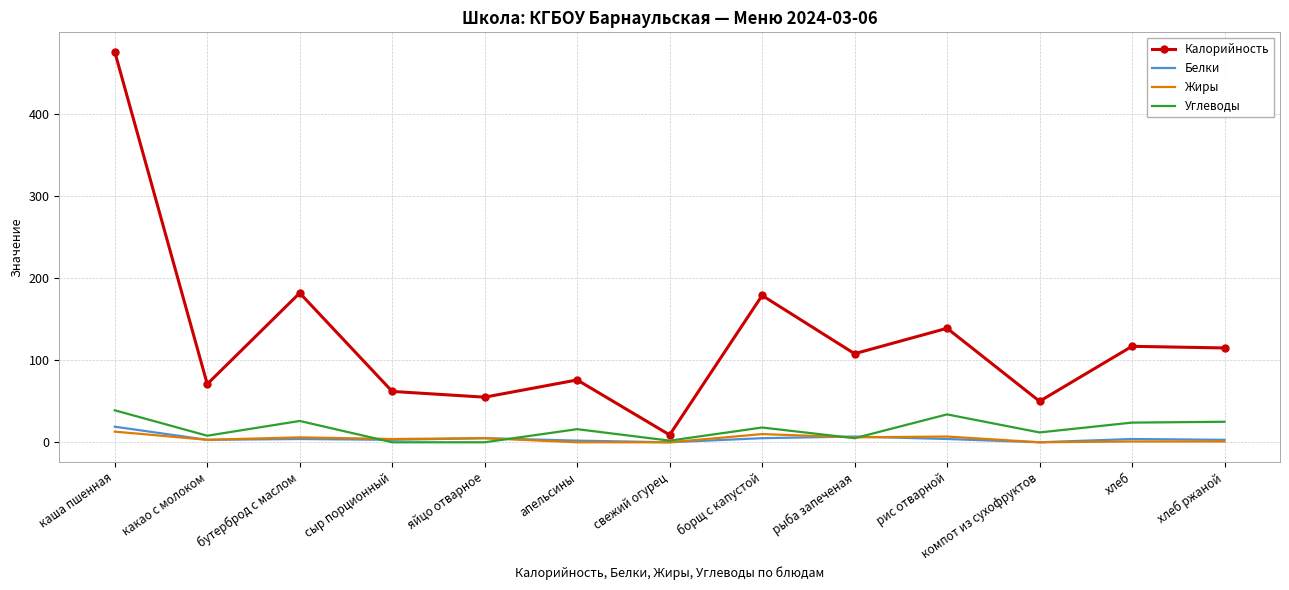

At which category does Углеводы reach its first local peak?

бутерброд с маслом